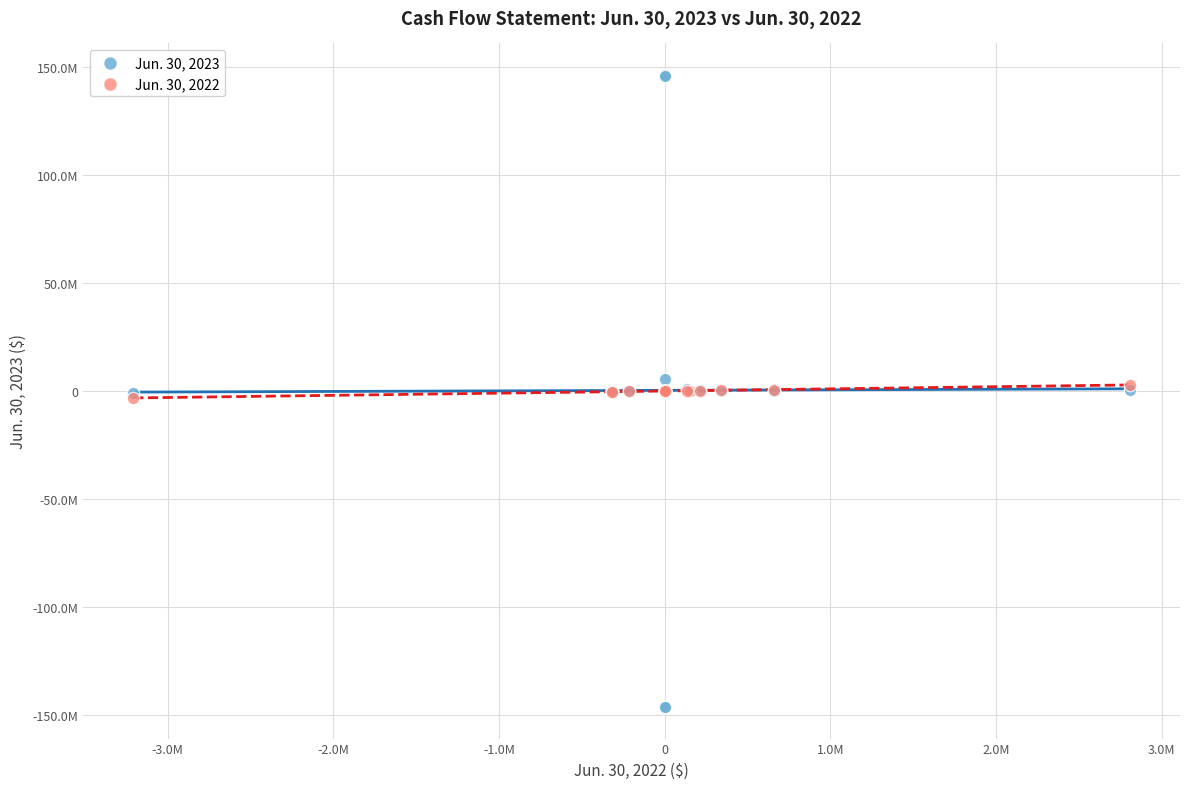

Which series has the largest Y range (max minus min)?

Jun. 30, 2023